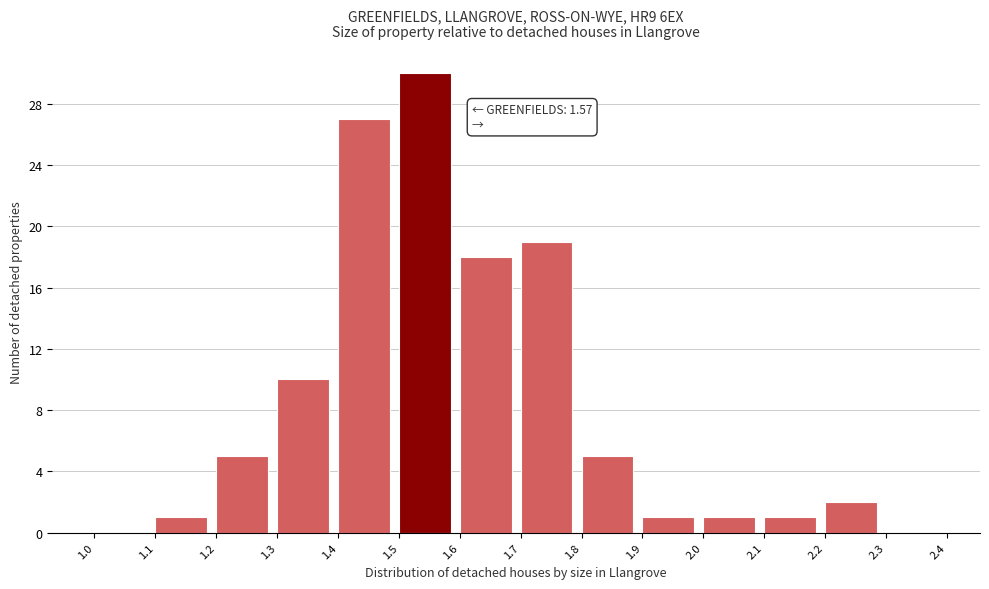

Over which range of the x-axis is the bar tallest?

1.5 to 1.6